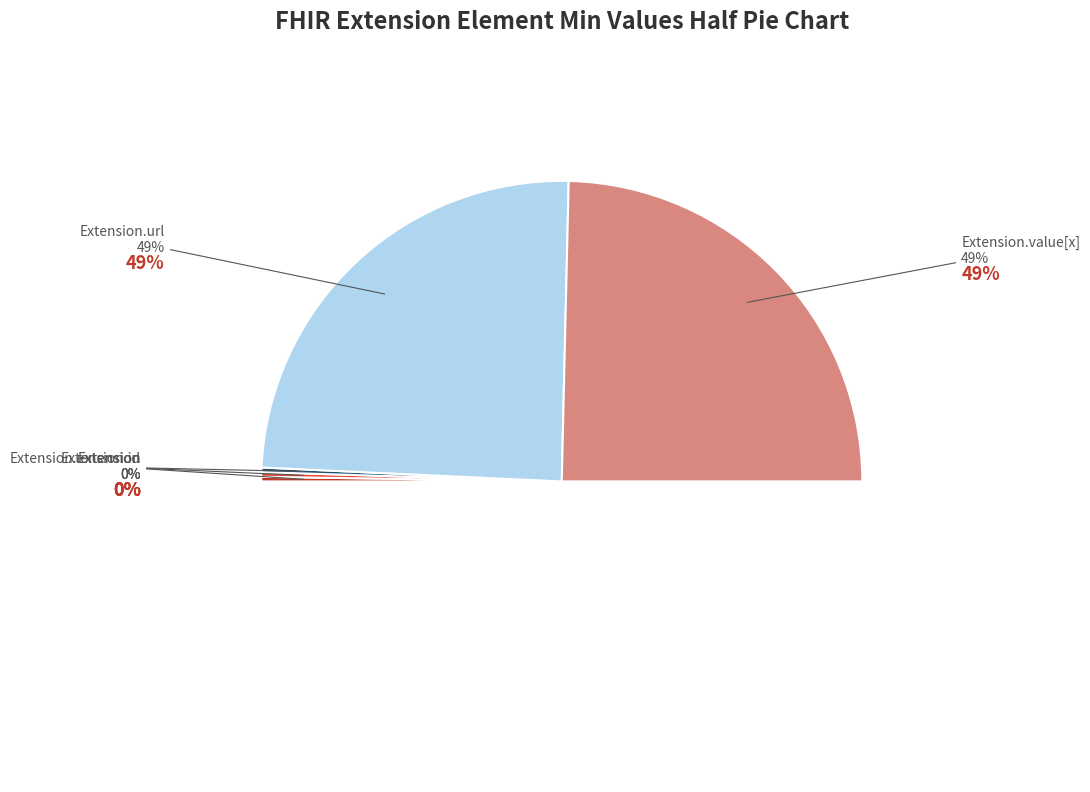

To the nearest percent, what is the difference between the Extension.extension and Extension.url slice percentages?

50%